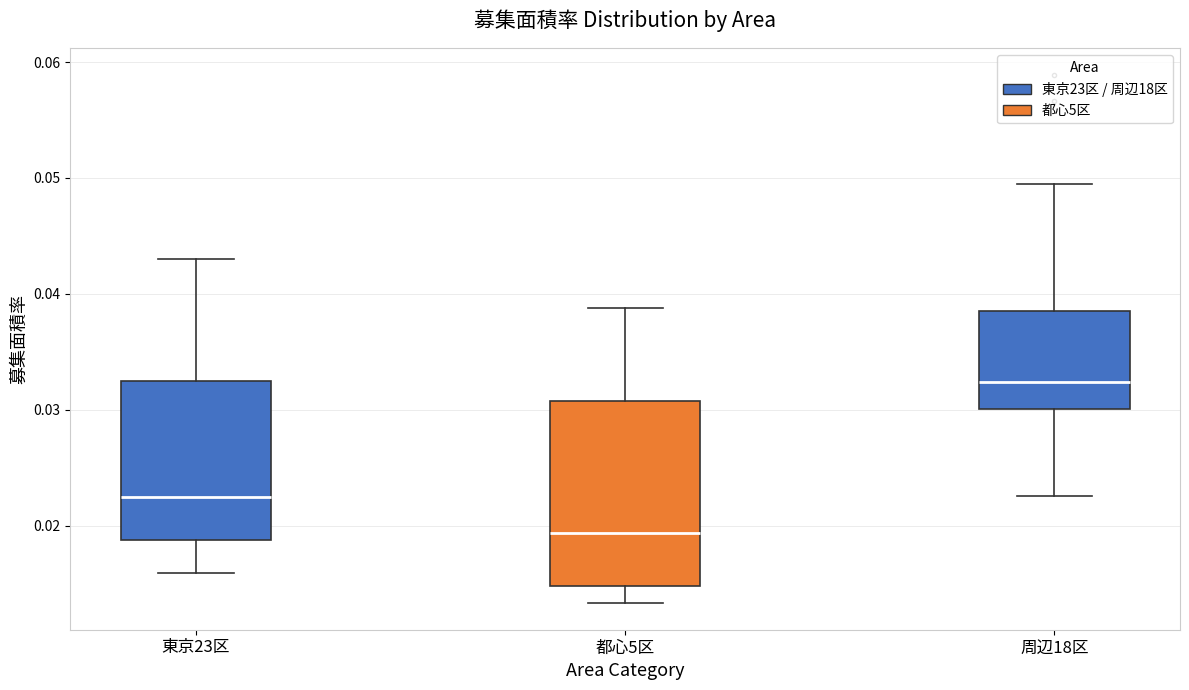

Where does the upper whisker of the box for 東京23区 end on the y-axis? The values are not printed on the chart, so give them approximately, as read against the axis.

0.043